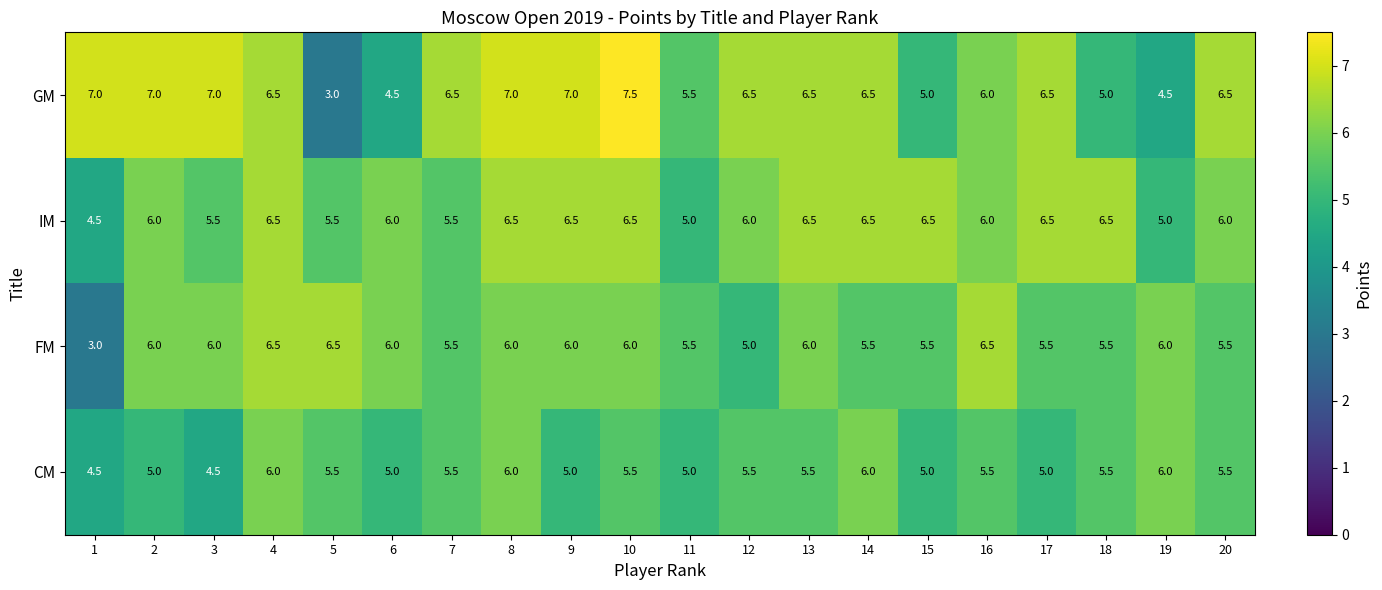

Read the IM value at 16.

6.0